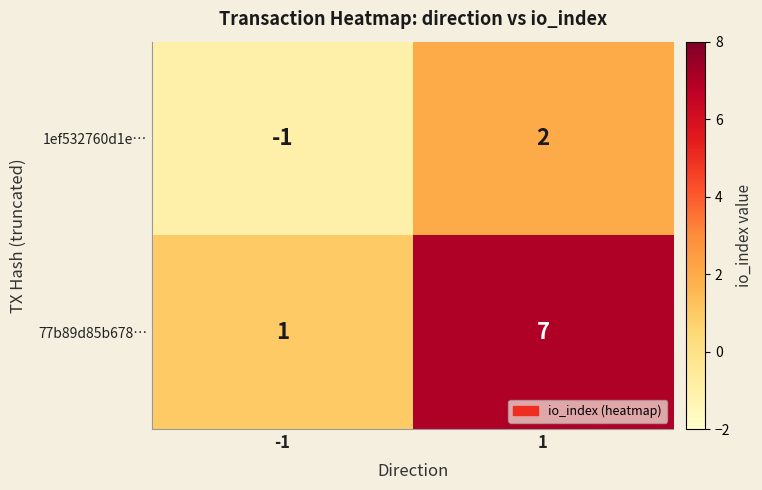

How many series are shown in this chart?

2